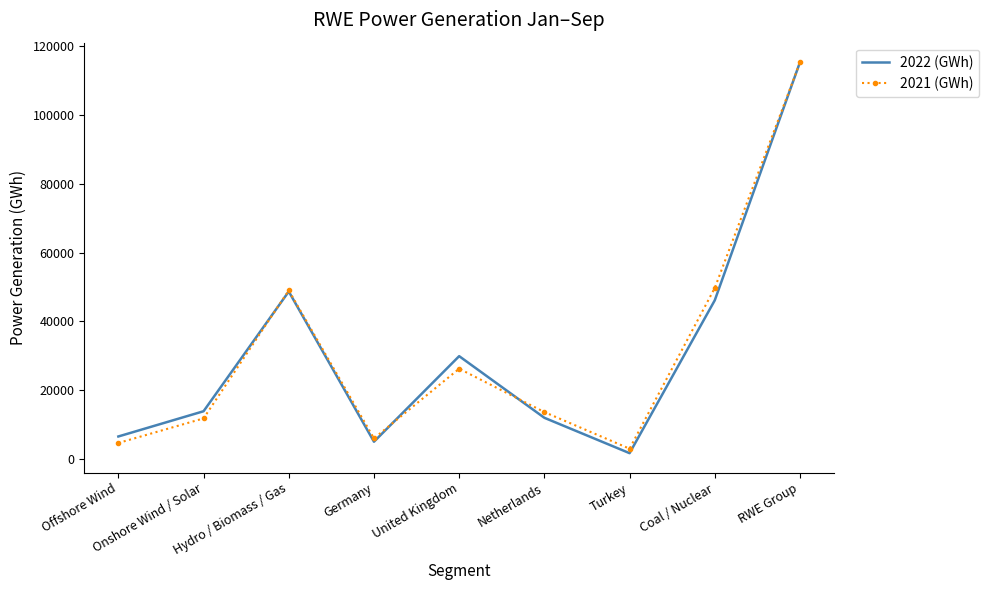

What is the total value across all series at RWE Group?

230481